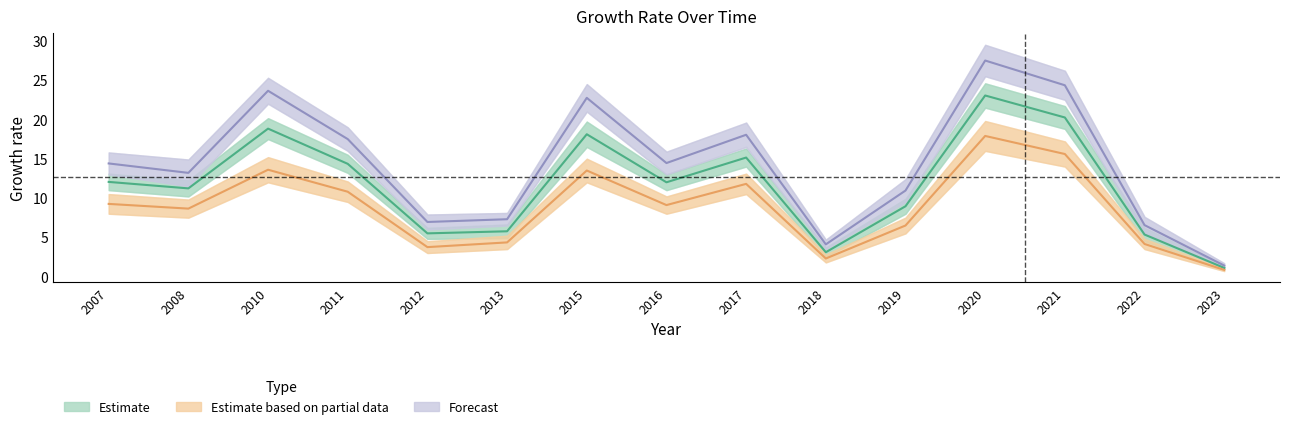

What is the greatest value displayed?

27.5